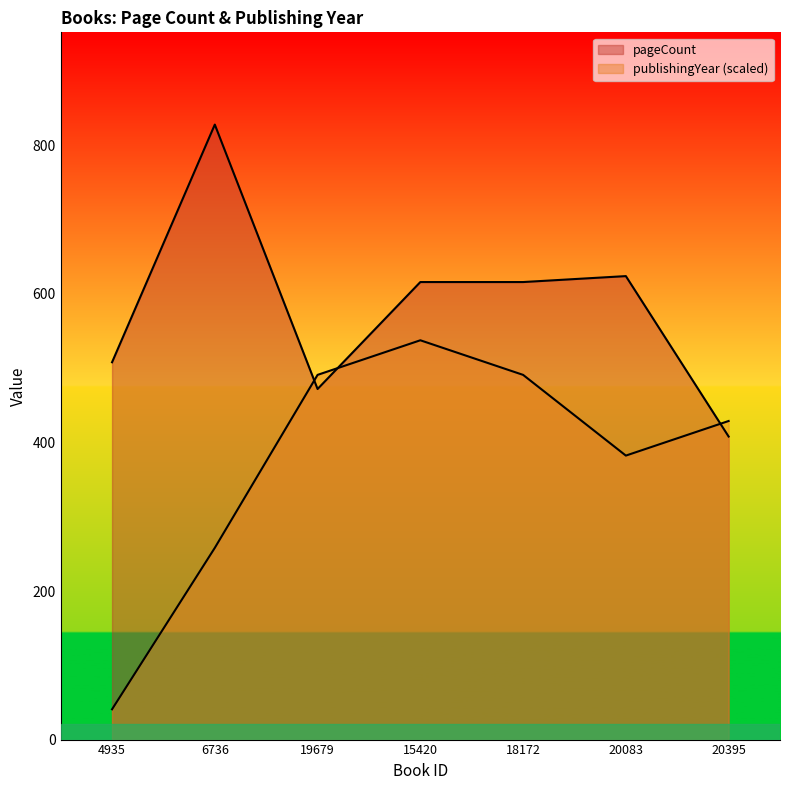

After their last crossing, which series has the higher values: pageCount or publishingYear?

publishingYear